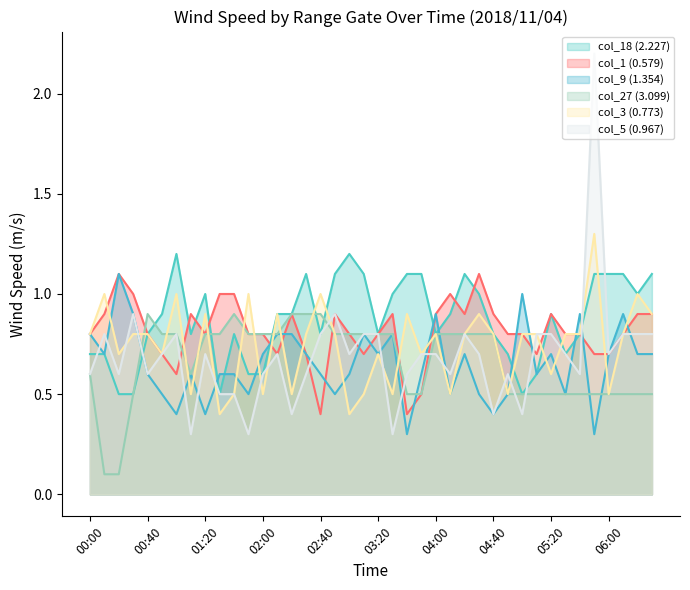

What position from the left is 05:30?

34